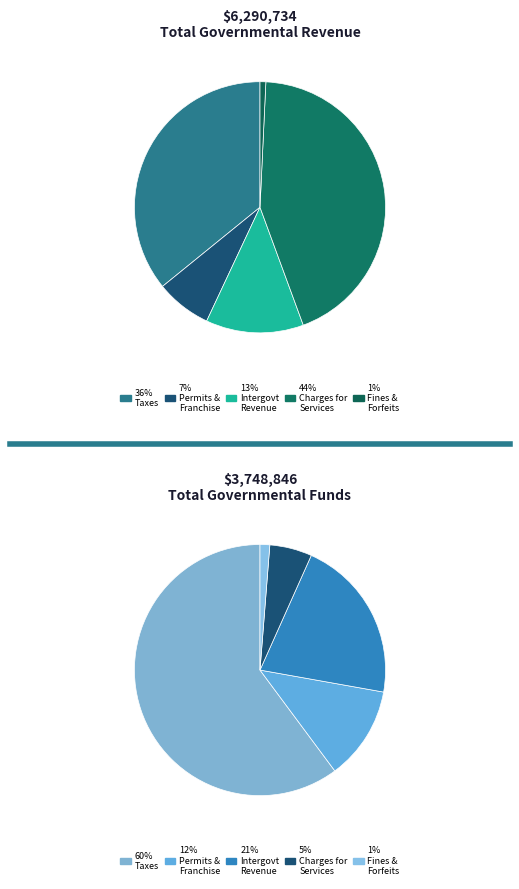

True or false: Permits and Franchise Fees accounts for 7% of the total.

True